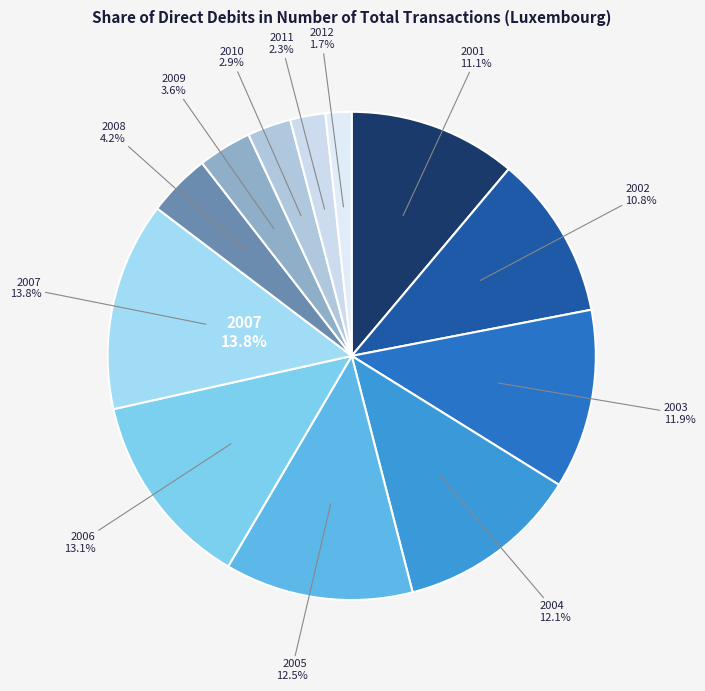

What percentage is the 2002 slice, to the nearest percent?

11%